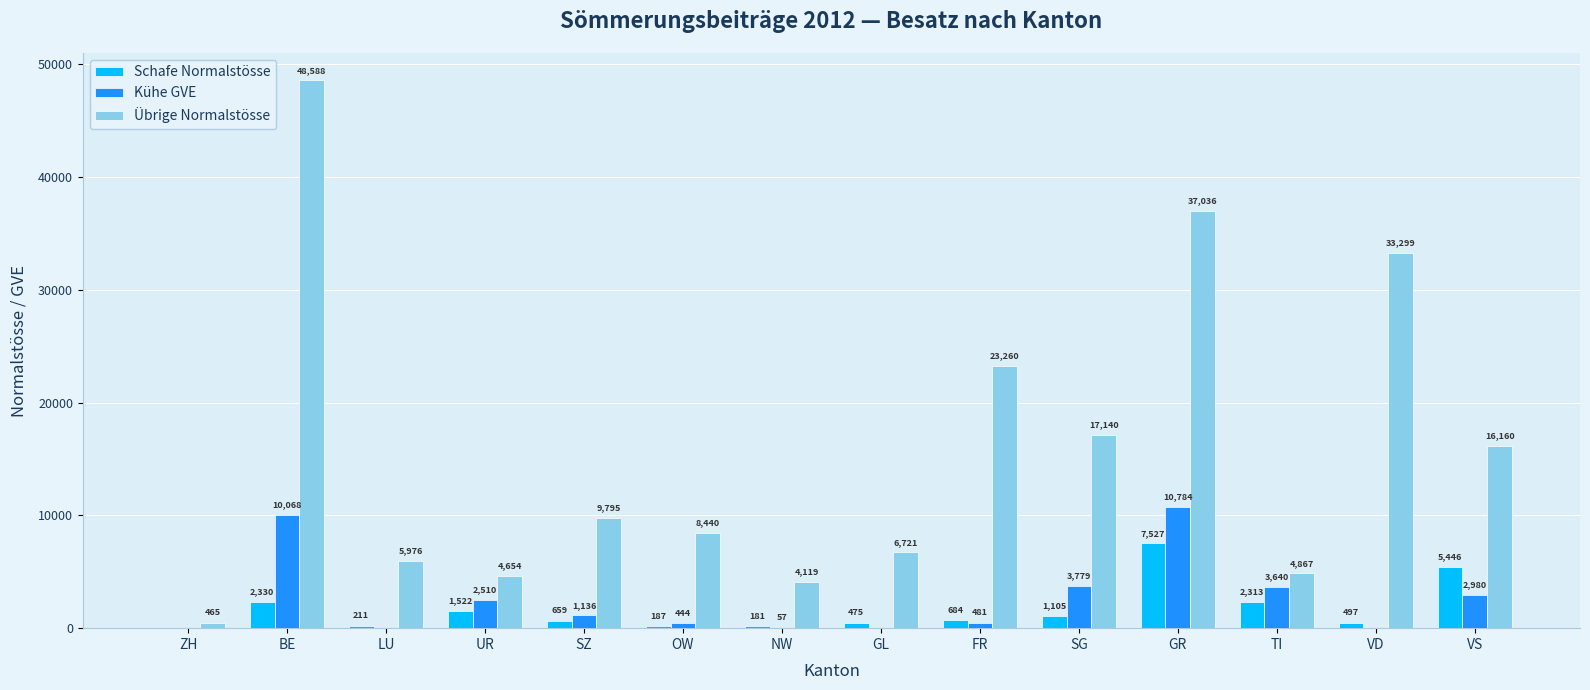

What is the highest value of the Übrige Normalstösse series?

48587.9